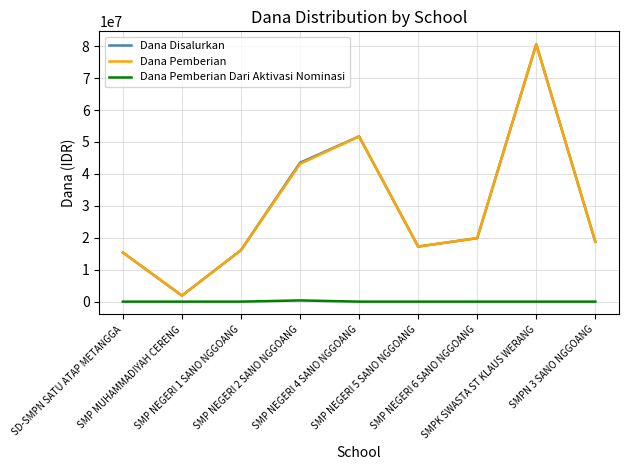

What is the maximum value for Dana Disalurkan?

80625000